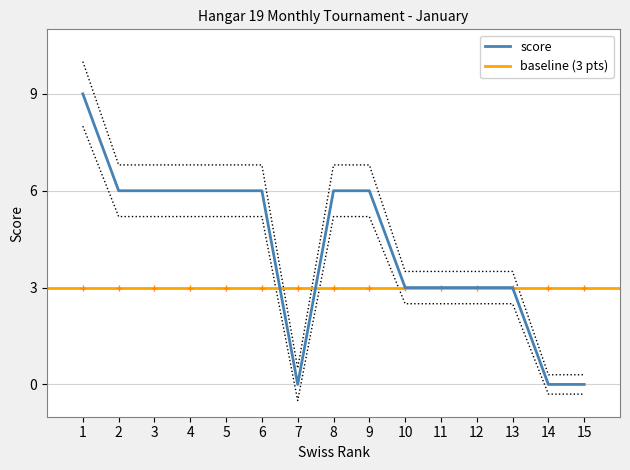

Reading left to right, list all the values displayed in this chart.

1=9	2=6	3=6	4=6	5=6	6=6	7=0	8=6	9=6	10=3	11=3	12=3	13=3	14=0	15=0